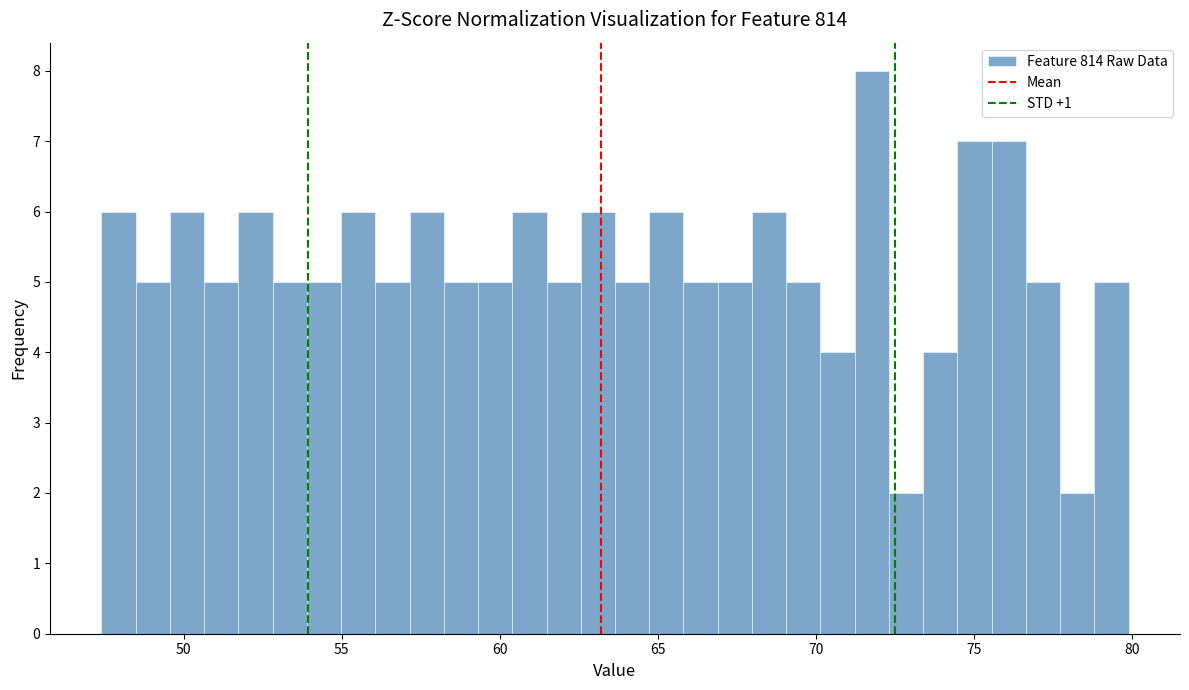

Read against the x-axis, roughly where is the centre of the tallest bar?

72.0